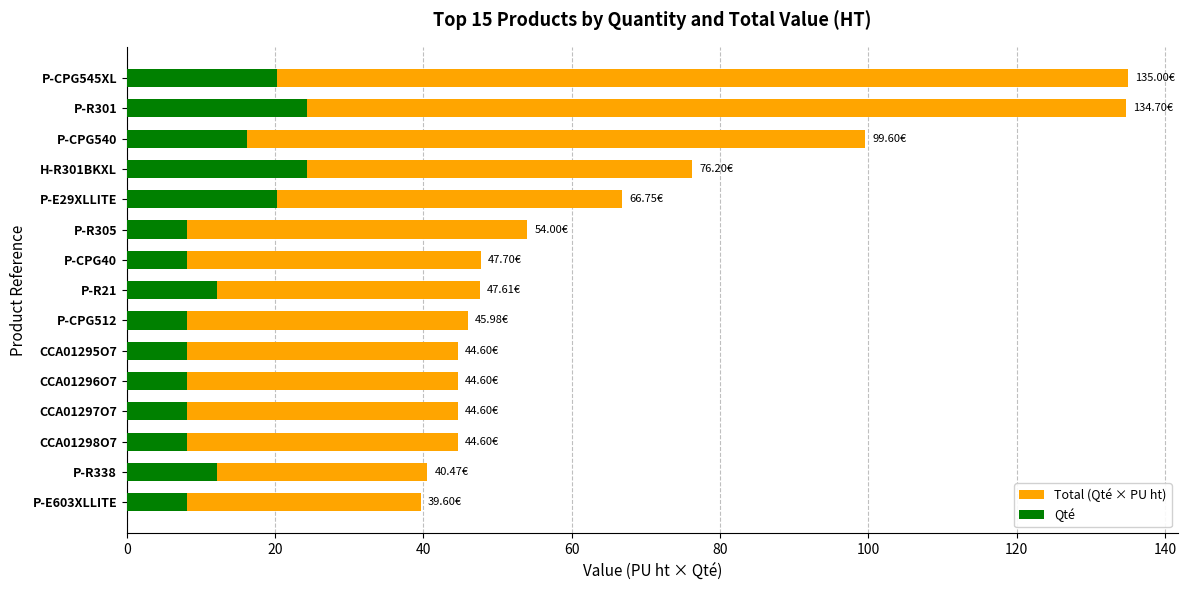

Is it true that Qté equals 20.4 at P-R21?

False